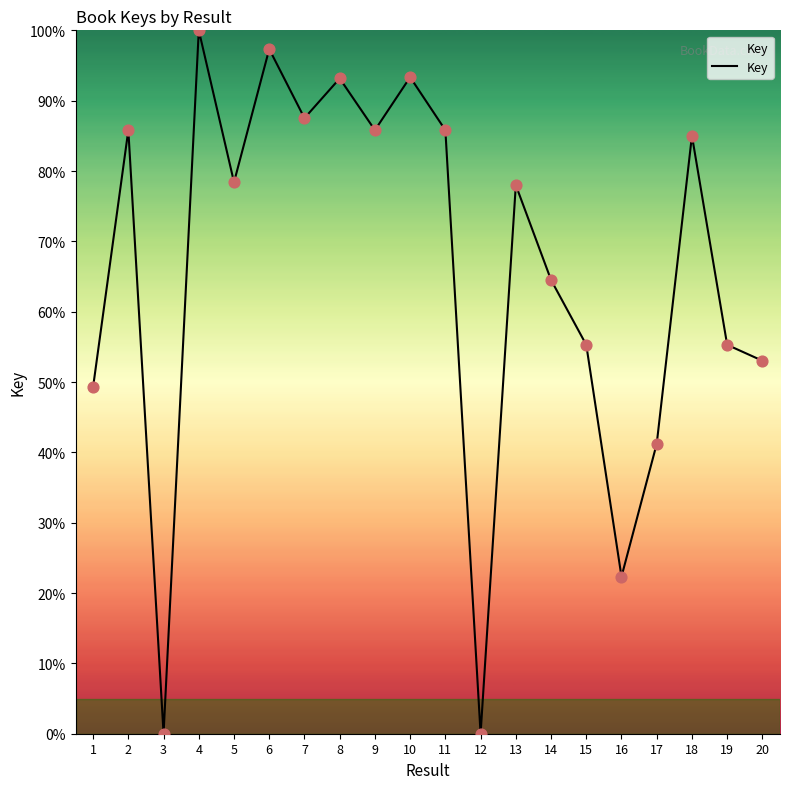

What is the ratio of the value at 11 to the value at 15?

1.6